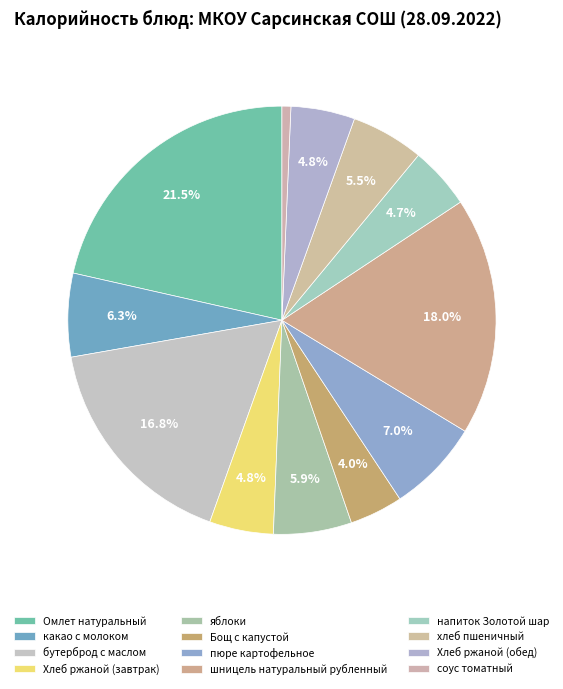

Is it true that хлеб пшеничный is 1% of the pie?

False